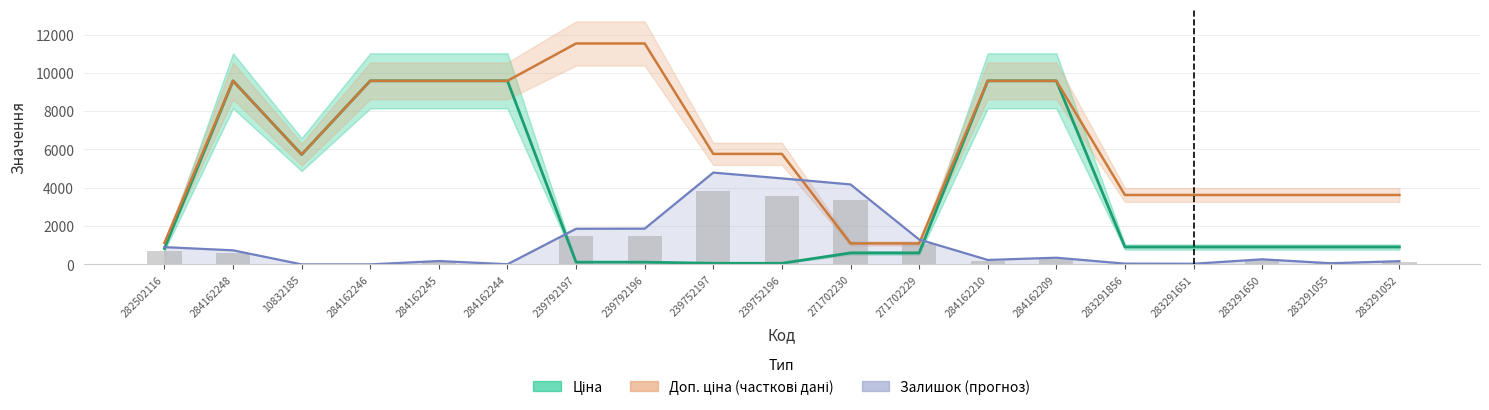

The value of Залишок at 283291856 is 38.6. True or false?

True